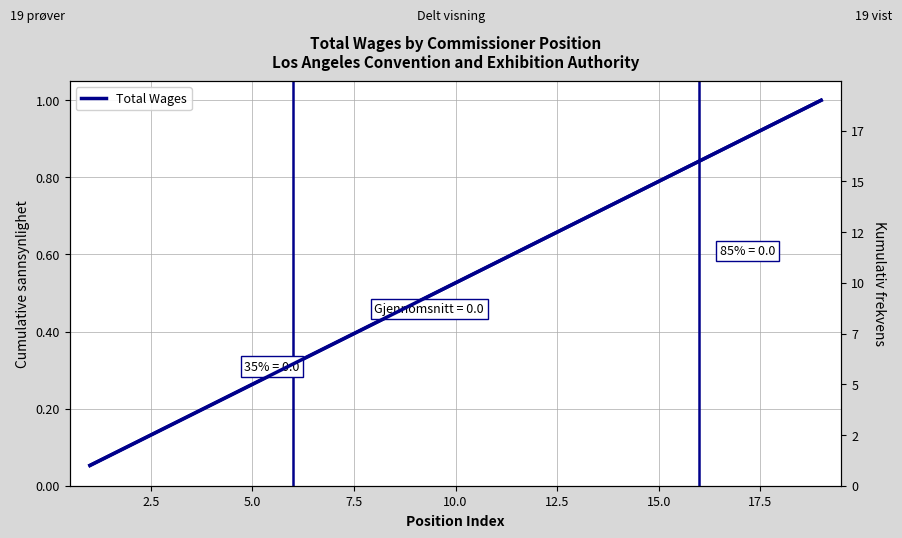

Does the chart display data point markers on the line(s)?

No